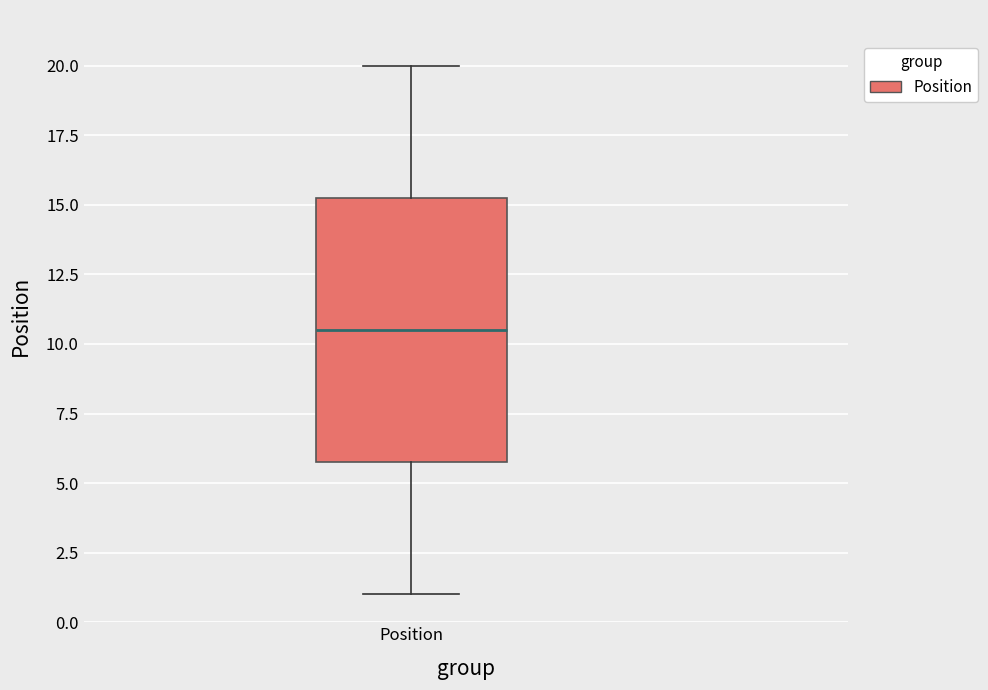

Read this box plot against the y-axis: the position of the median line, the range covered by the box, and the ends of both whiskers. The values are not printed on the chart, so give them approximately, as read against the axis.

median 10.5, box 6.0 to 15.5, whiskers 1.0 to 20.0